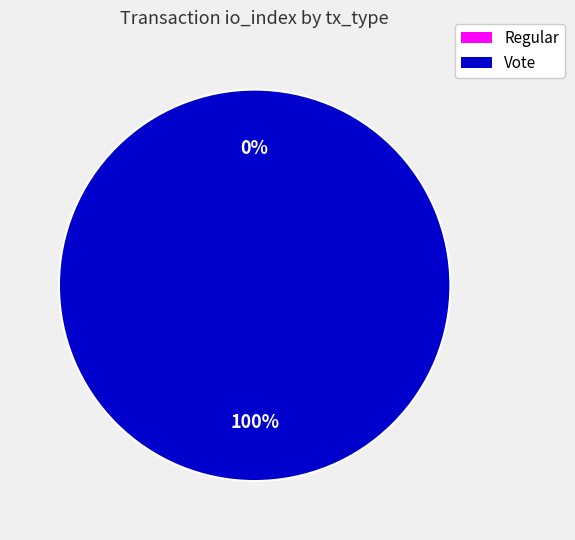

To the nearest percent, what is the difference between the Vote and Regular slice percentages?

100%